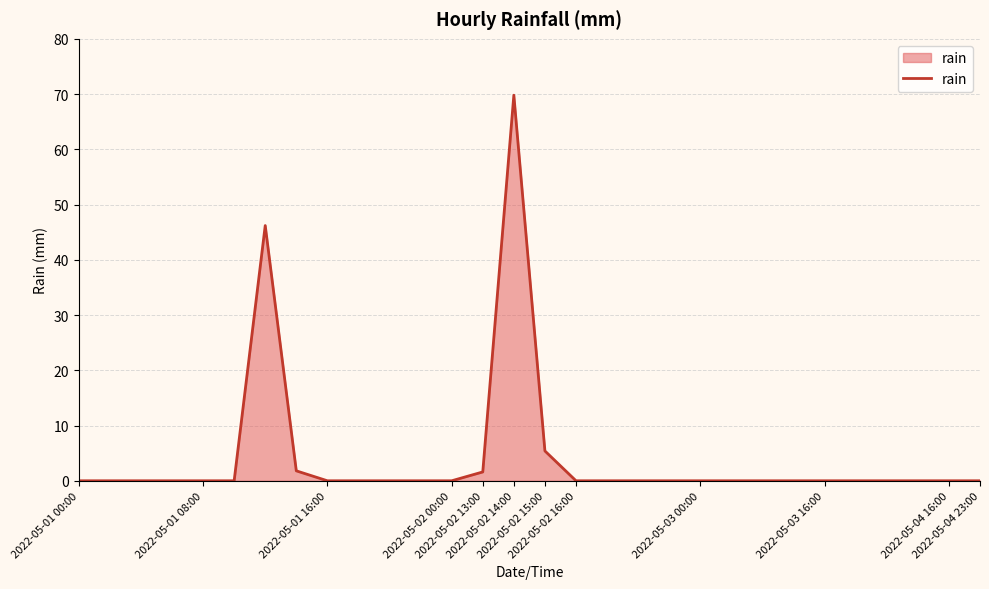

How many lines are shown in the chart?

1